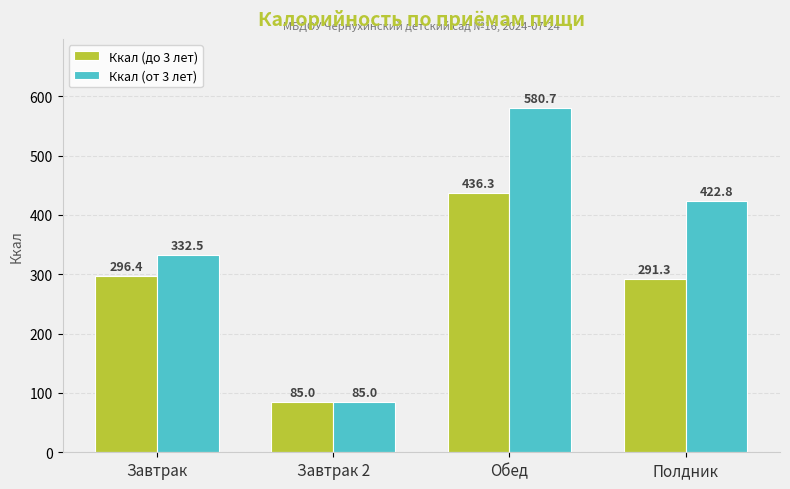

What is the lowest value of the Ккал (от 3 лет) series?

85.0